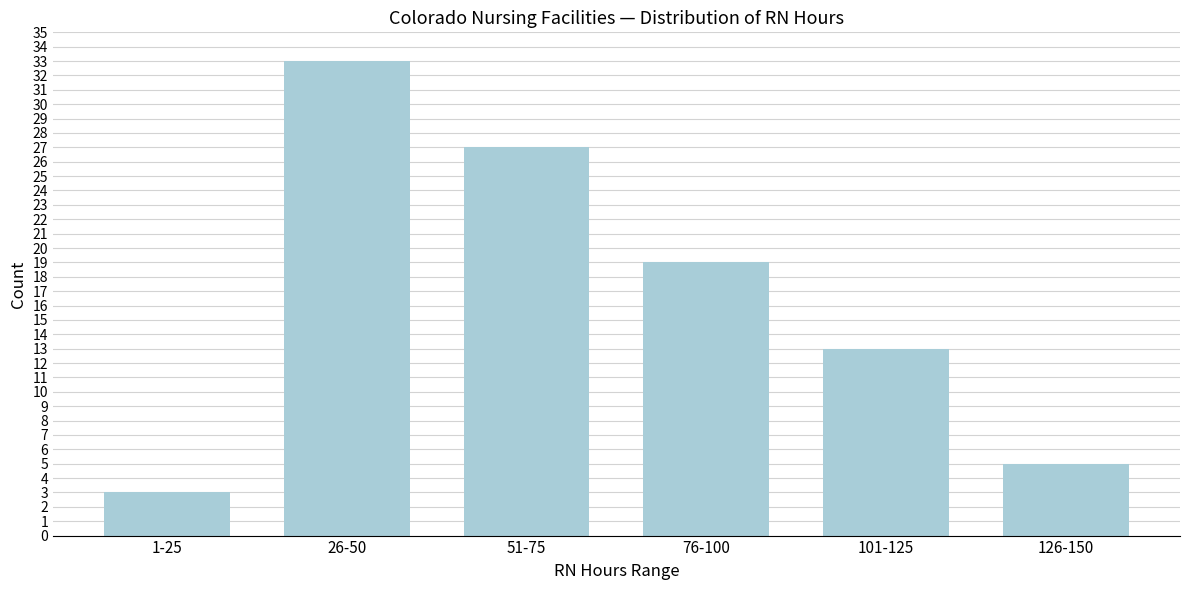

Reading left to right, extract all data points from this chart.

1-25=3	26-50=33	51-75=27	76-100=19	101-125=13	126-150=5